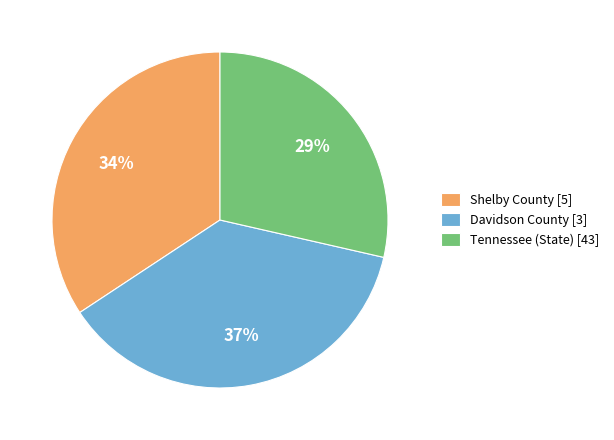

To the nearest percent, what is the difference between the Shelby County [5] and Davidson County [3] slice percentages?

3%